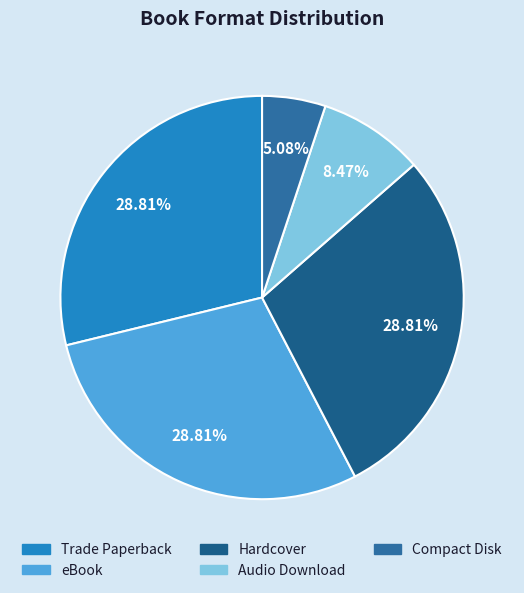

Is there a majority slice in this chart?

No